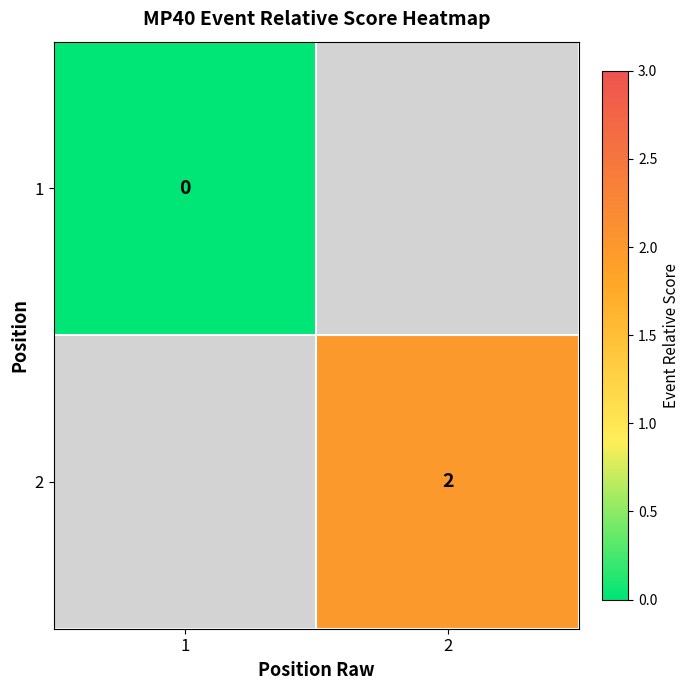

The 2 series shows 2 at 2. True or false?

True